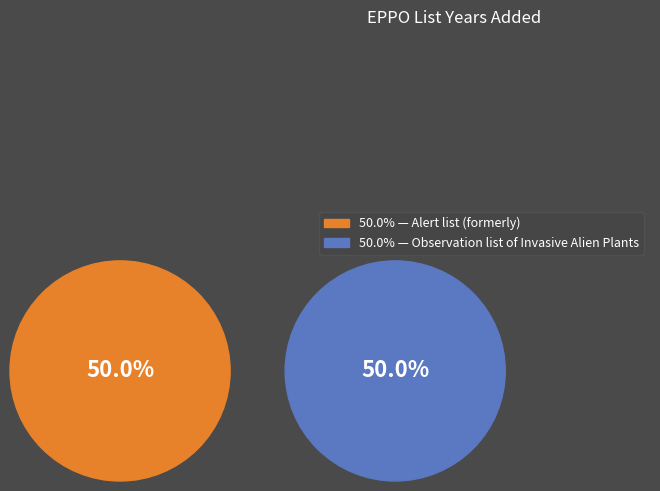

Is the sum of Alert list (formerly) and Observation list of Invasive Alien Plants greater than half?

Yes